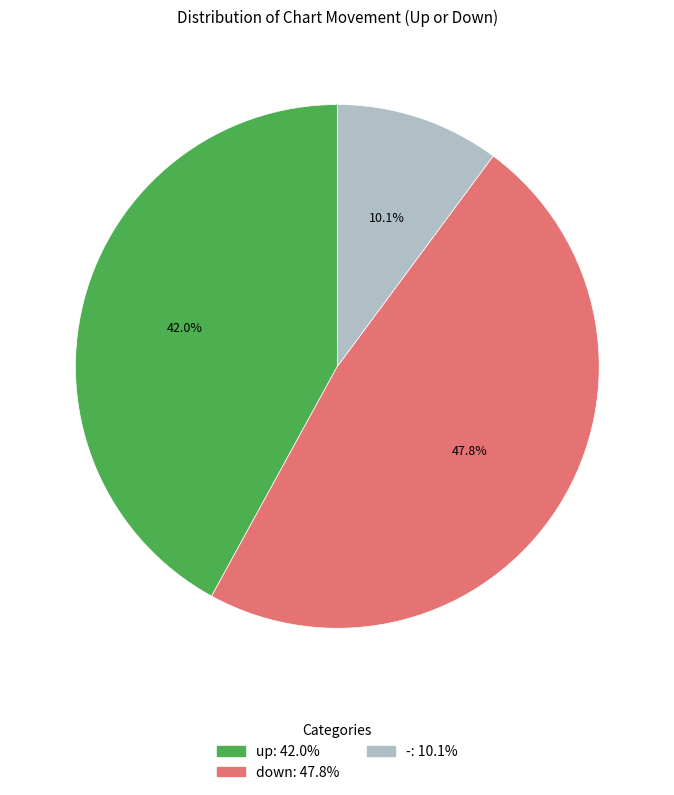

What is the total percentage of up and down?

89.9%